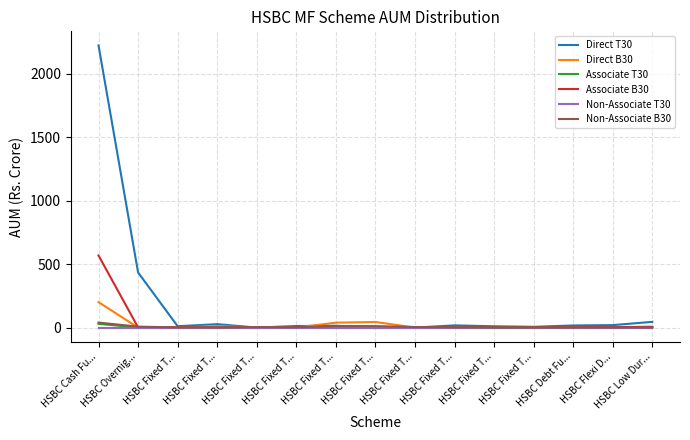

Which series changed the most between HSBC Fixed T... and HSBC Fixed T...?

Direct T30